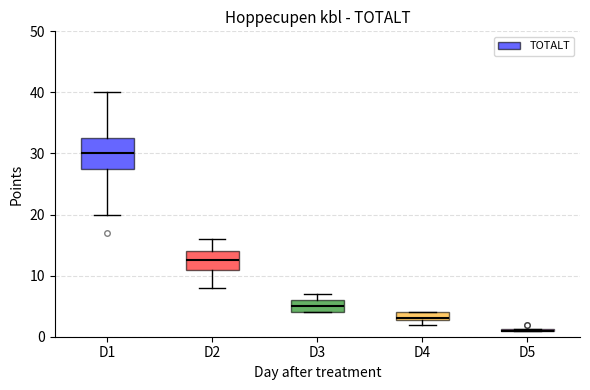

Where does the median line of the box for D1 sit on the y-axis? The values are not printed on the chart, so give them approximately, as read against the axis.

30